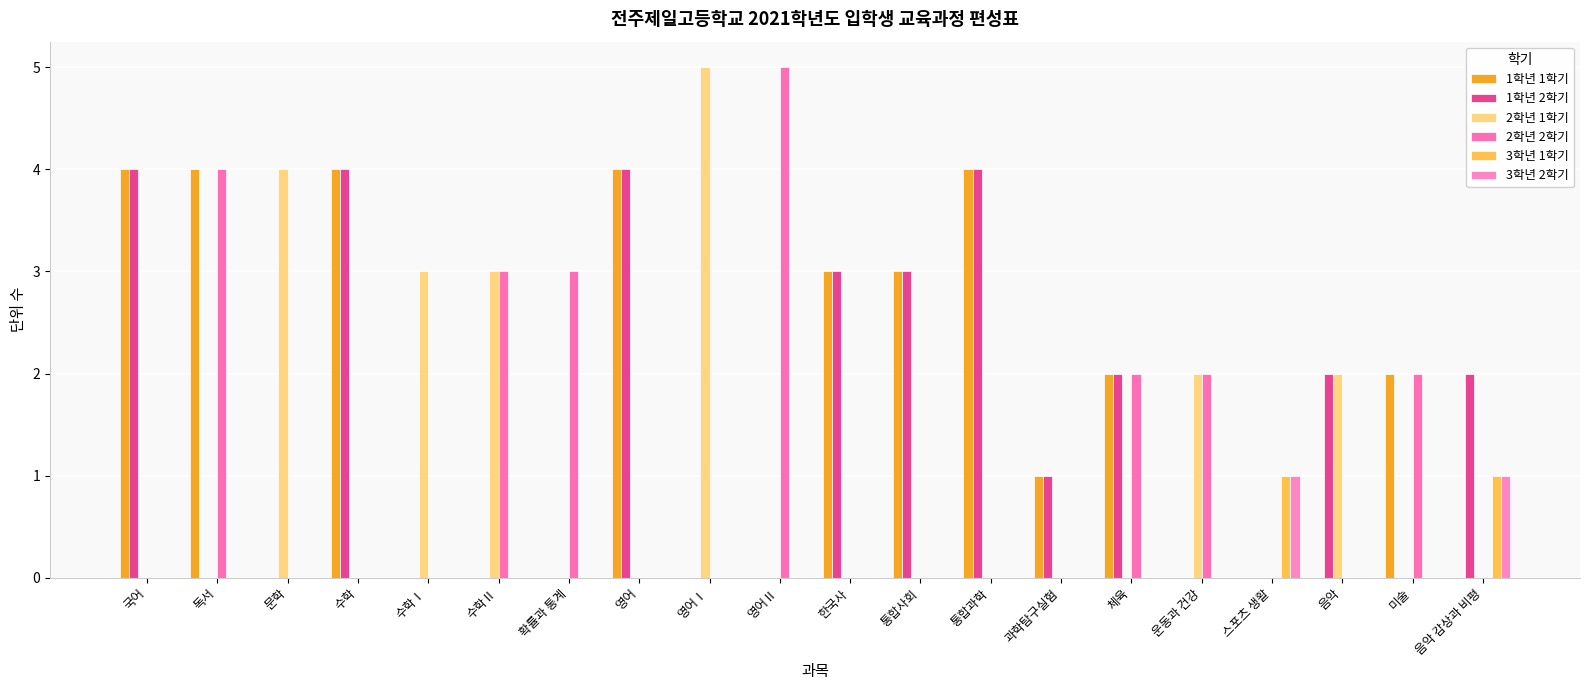

Is it true that 1학년 1학기 equals -2 at 스포츠 생활?

False